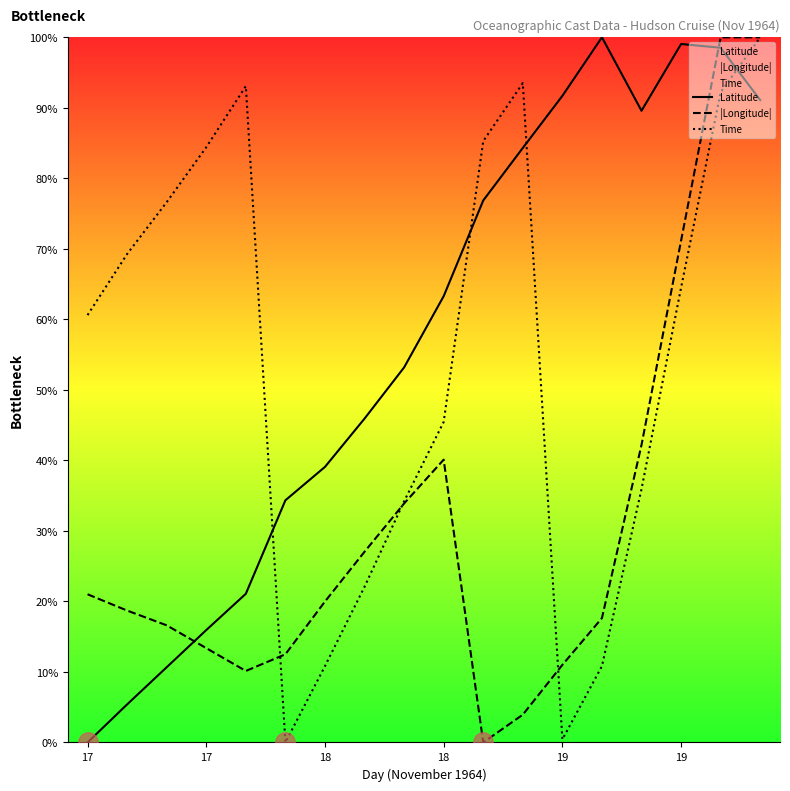

What is the difference between the maximum and minimum values in the Latitude series?

100.0